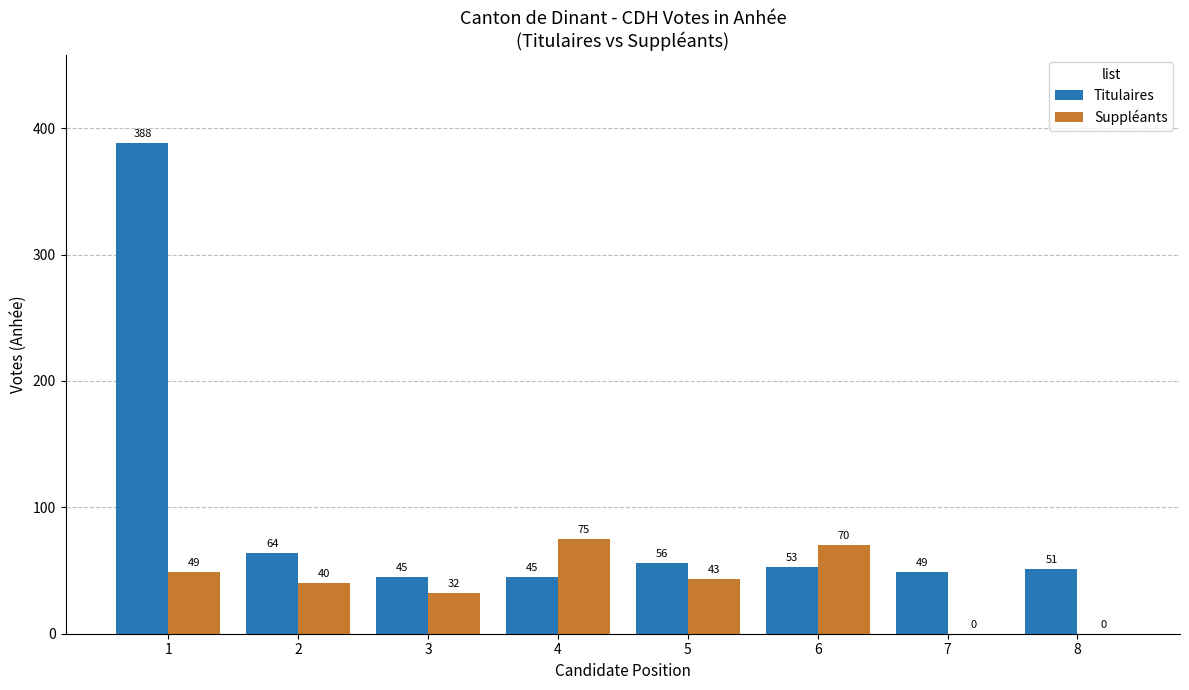

Reading right to left, what are all the values shown in this chart?

Titulaires: 8=51	7=49	6=53	5=56	4=45	3=45	2=64	1=388
Suppléants: 8=0	7=0	6=70	5=43	4=75	3=32	2=40	1=49